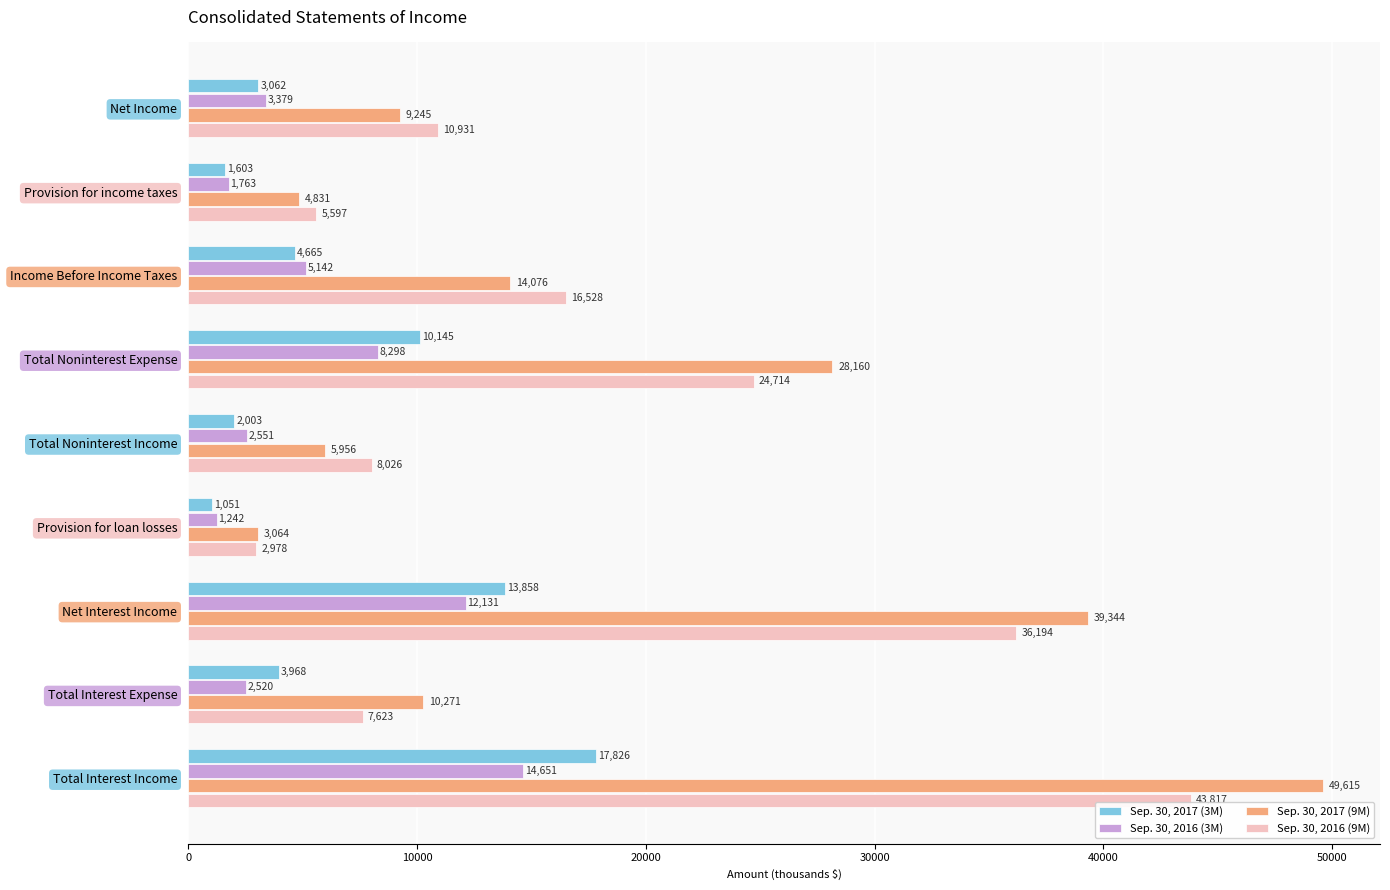

Which series has the largest range (max minus min)?

Sep. 30, 2017 (9M)